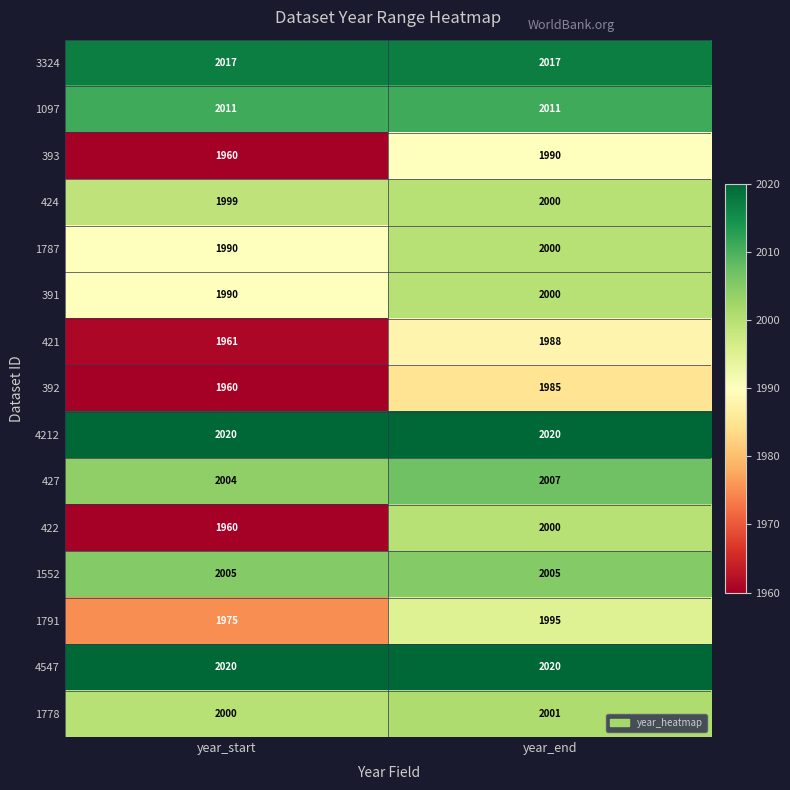

At which category is the sum across all series the highest?

year_end